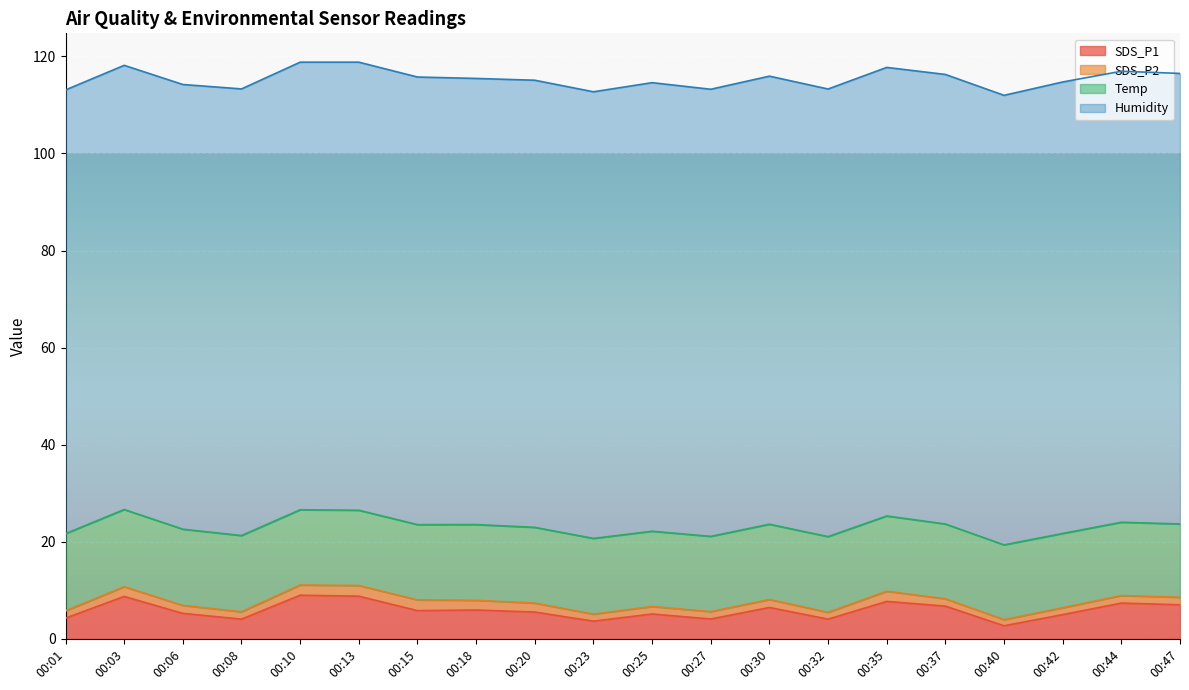

Read the Humidity value at 00:10.

92.2